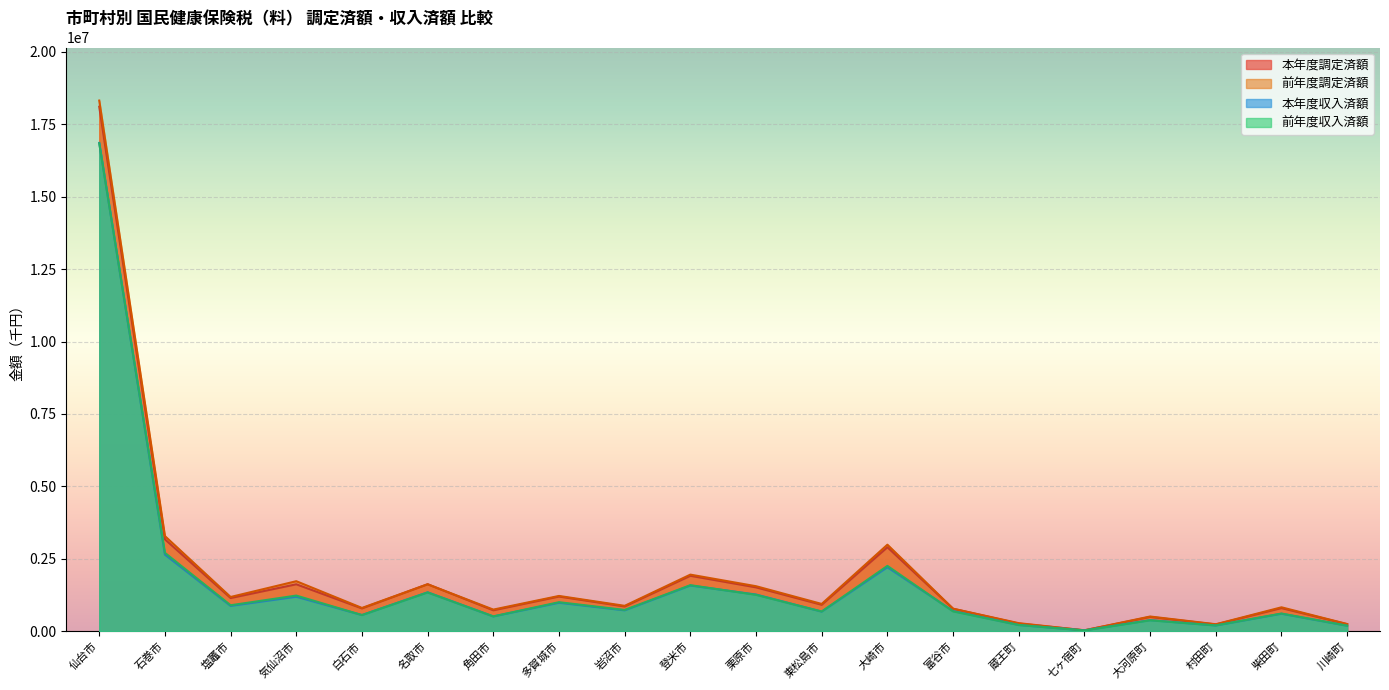

Does the chart display data point markers on the line(s)?

No